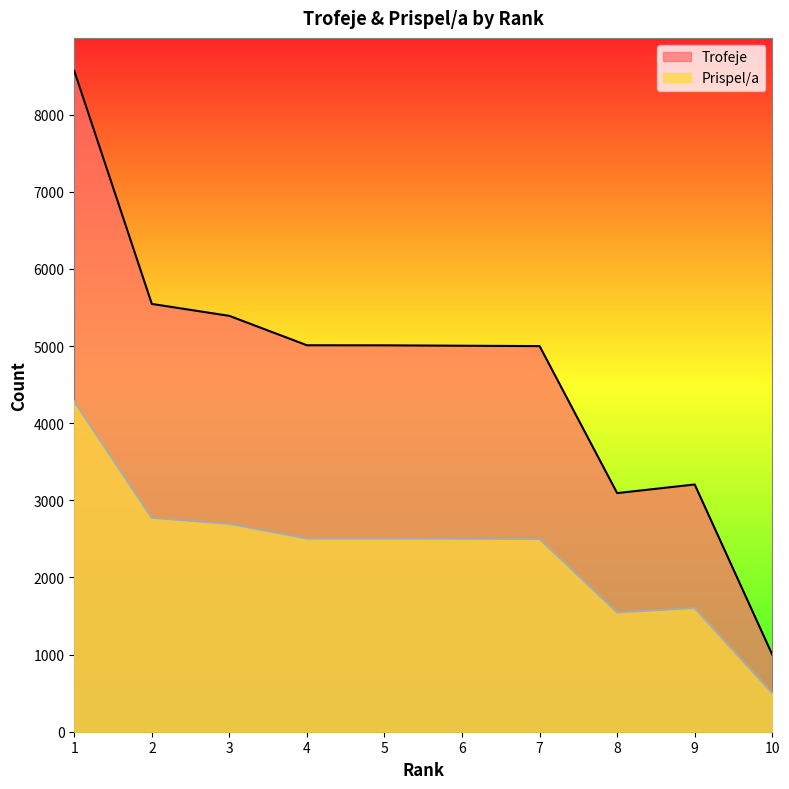

The value of Trofeje at 2 is 8767. True or false?

False